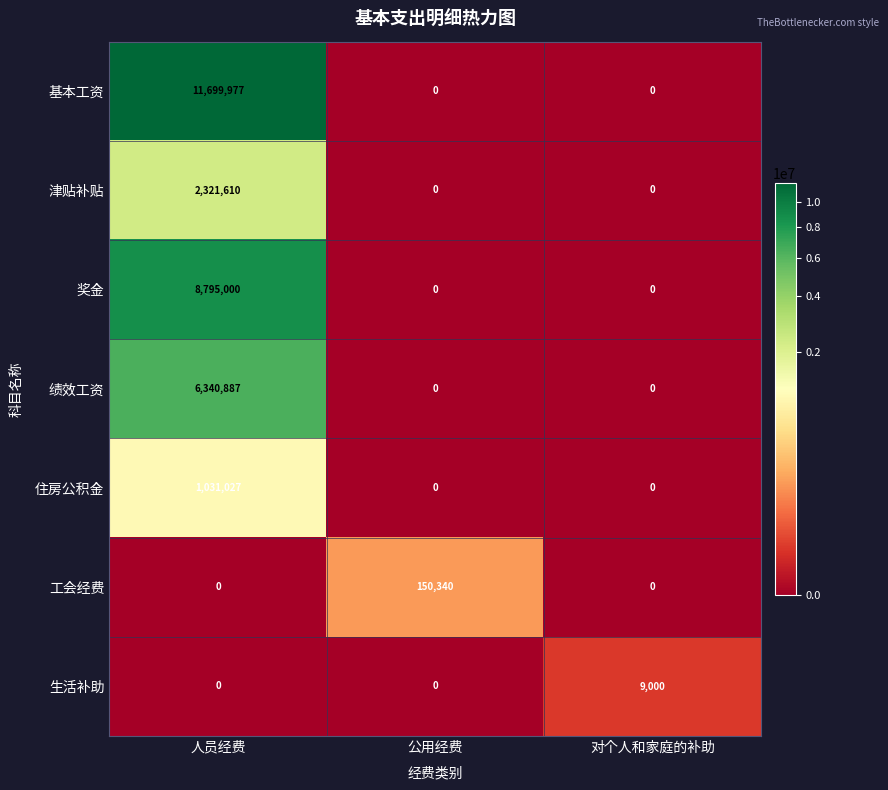

At which category does the chart reach its peak across all series?

人员经费